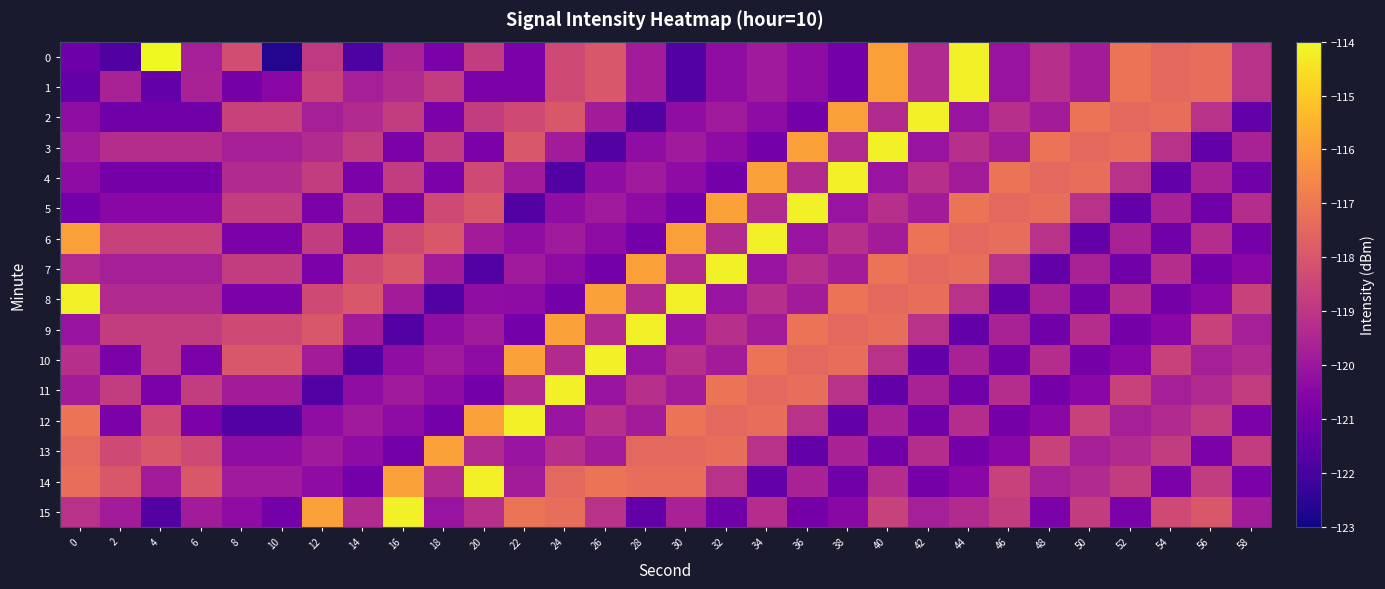

Which series has the largest total across all categories?

14